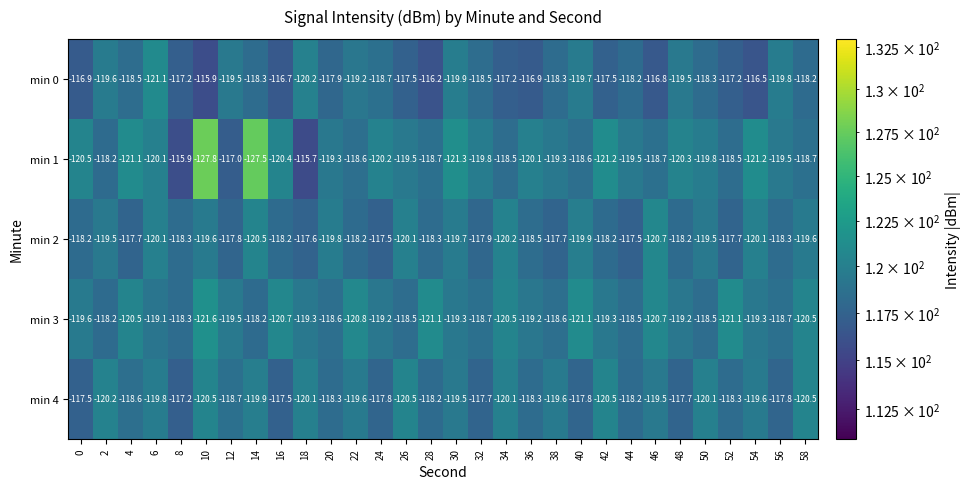

What is the total value across all series at 6?

-600.2